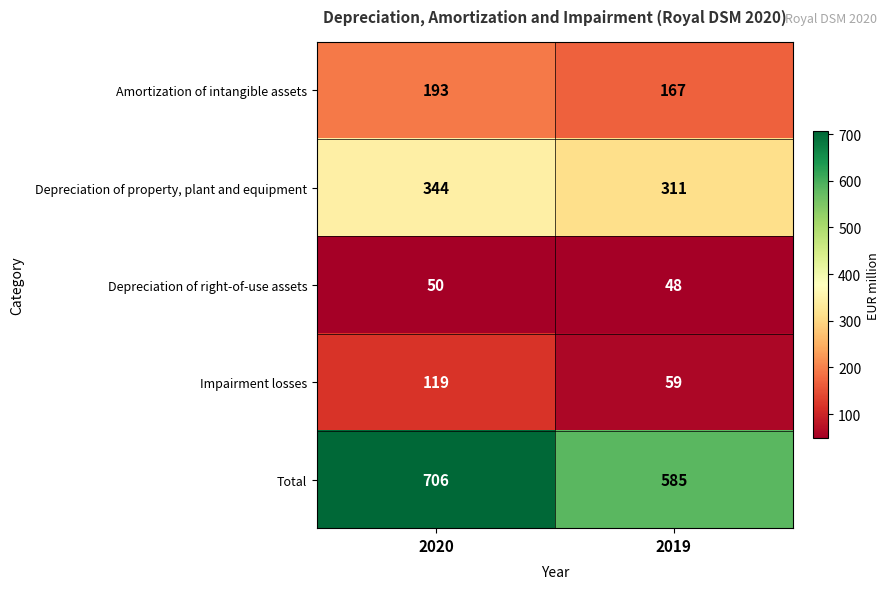

Which series changed the most between 2020 and 2019?

Total